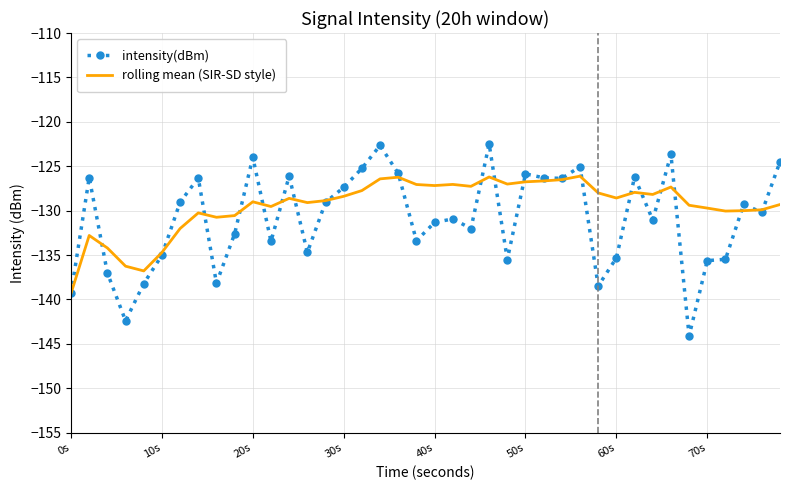

What is the smallest value displayed?

-144.1